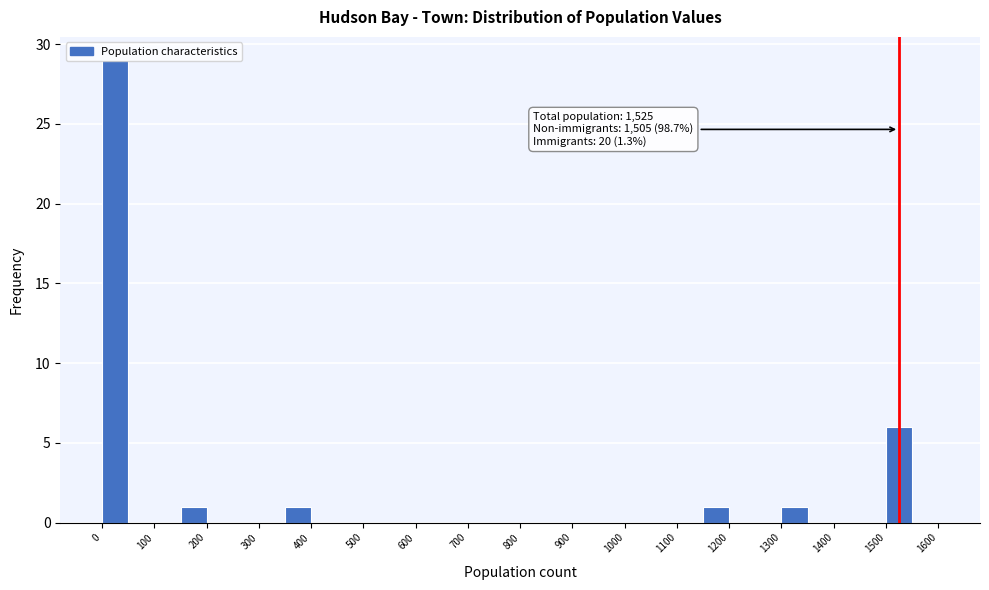

Over which range of the x-axis is the bar tallest?

0 to 50